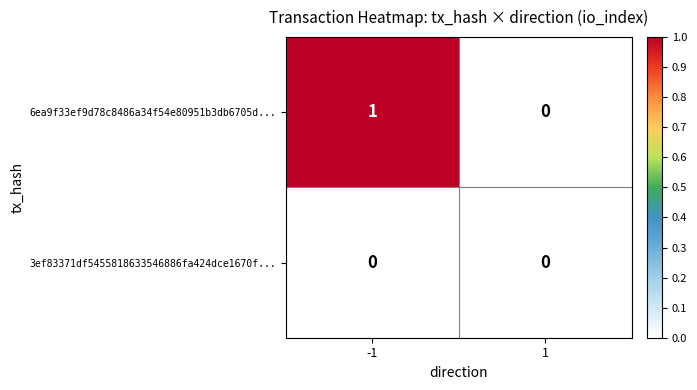

Is it true that 6ea9f33ef9d78c8486a34f54e80951b3db6705d... equals 1 at -1?

True